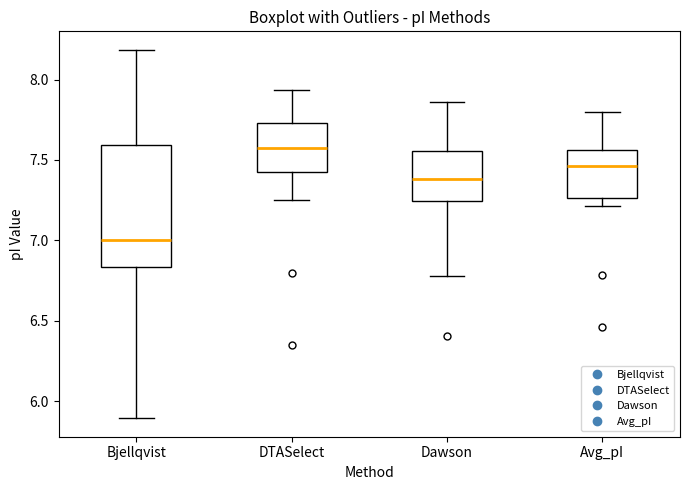

Where does the lower whisker of the box for Avg_pI end on the y-axis? The values are not printed on the chart, so give them approximately, as read against the axis.

7.20